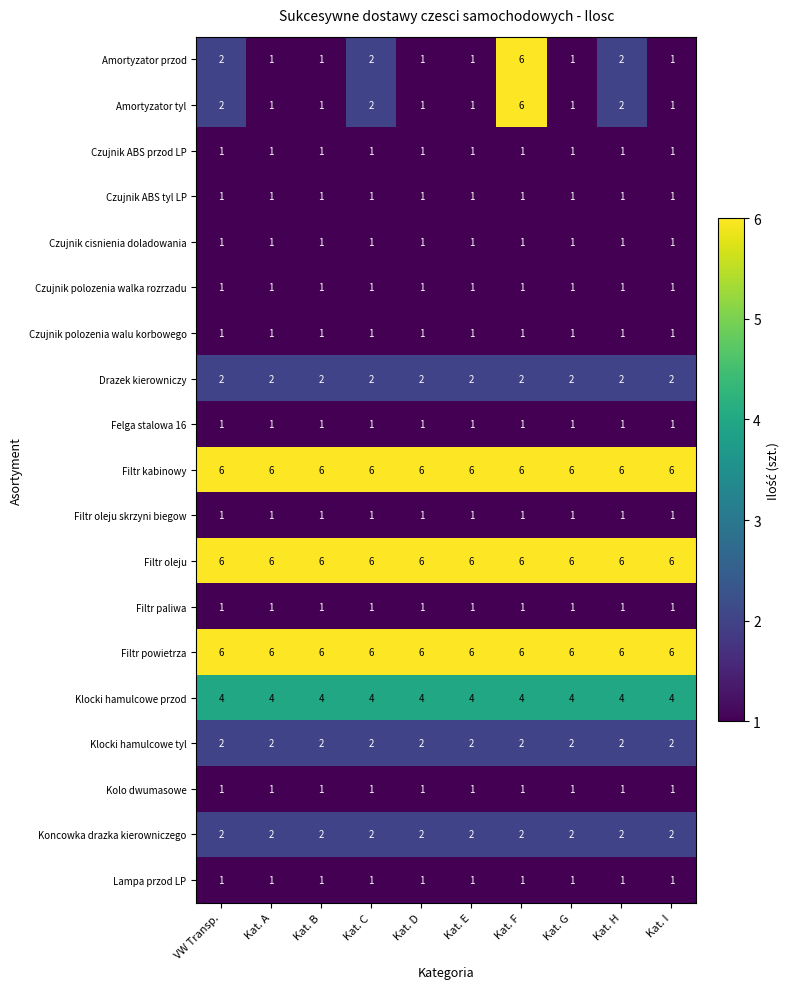

How many distinct data groups are displayed?

19